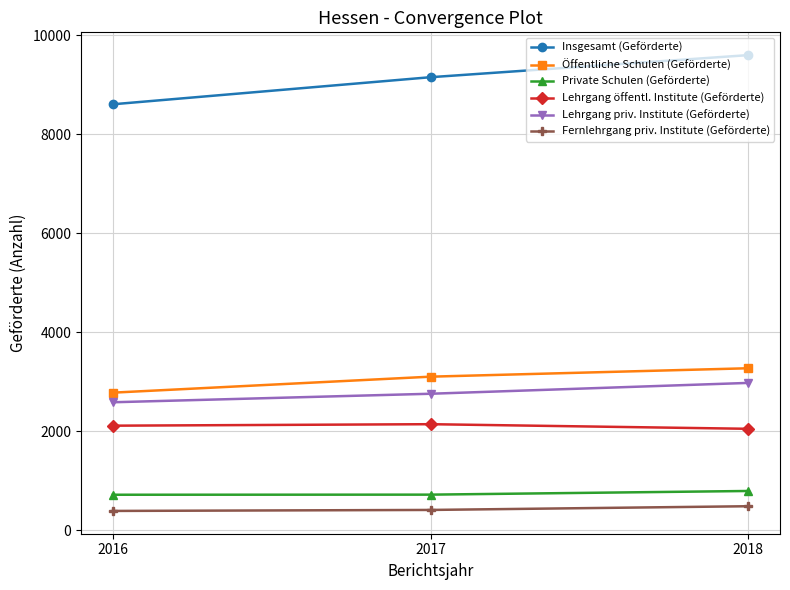

Rank the series by their maximum value, from lowest to highest.

Fernlehrgang priv. Institute (Geförderte), Private Schulen (Geförderte), Lehrgang öffentl. Institute (Geförderte), Lehrgang priv. Institute (Geförderte), Öffentliche Schulen (Geförderte), Insgesamt (Geförderte)